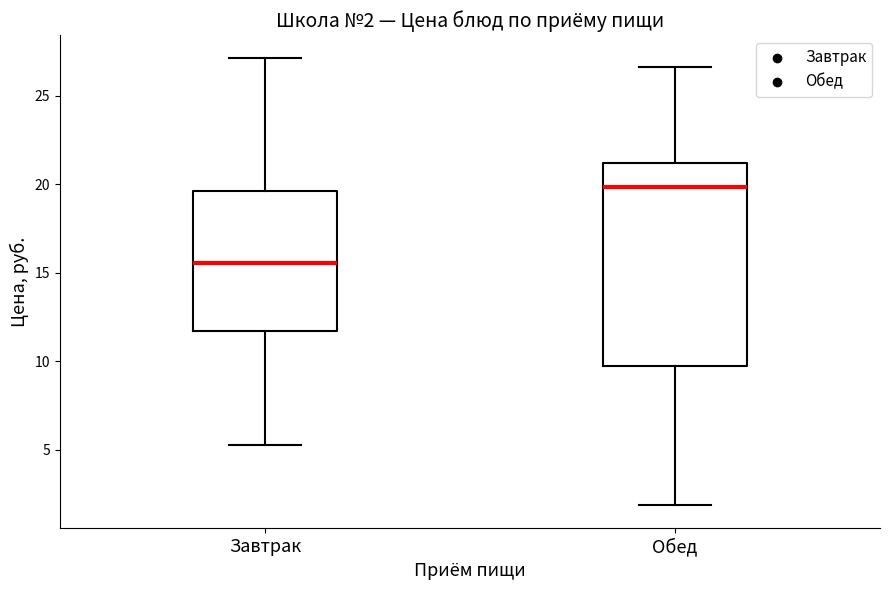

Which box is the tallest, from its lower edge to its upper edge?

Обед